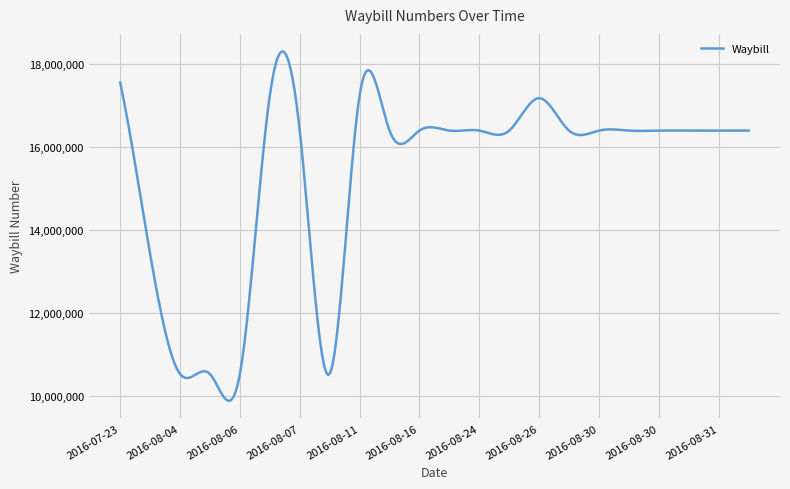

What is the maximum value shown in the chart?

18293483.5